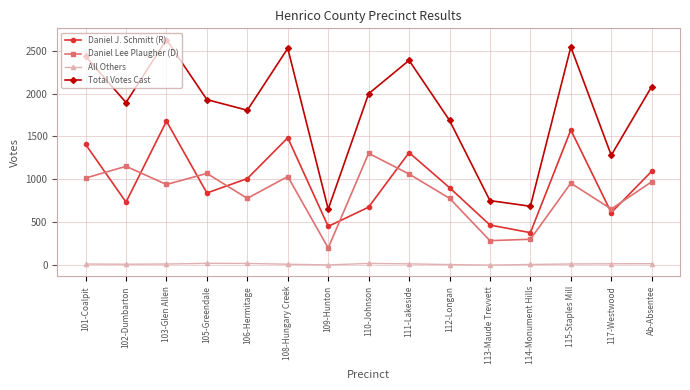

What is the label of the 15th point from the right?

101-Coalpit